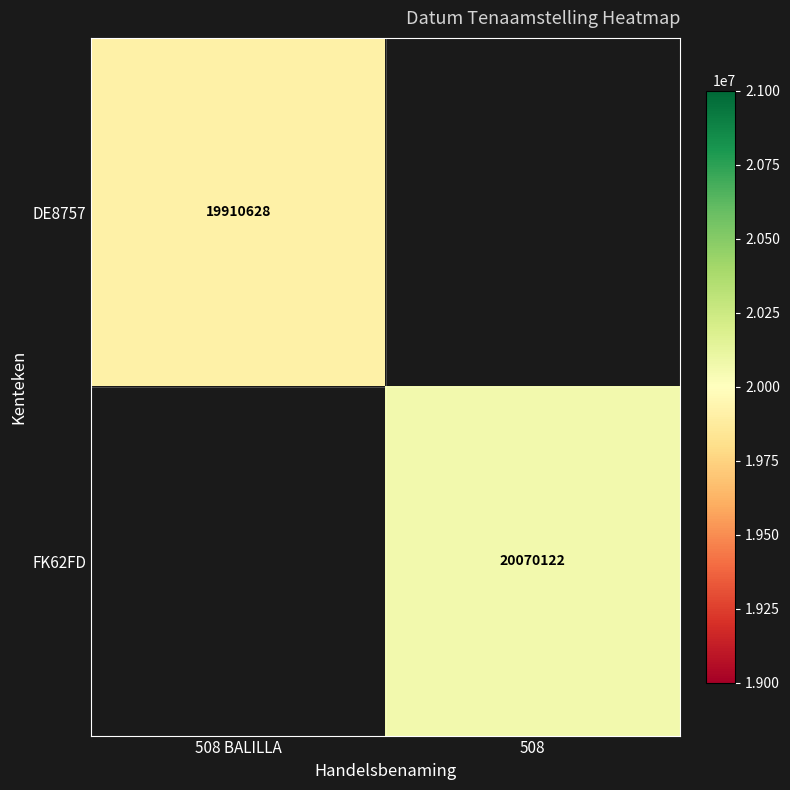

How many series are shown in this chart?

2